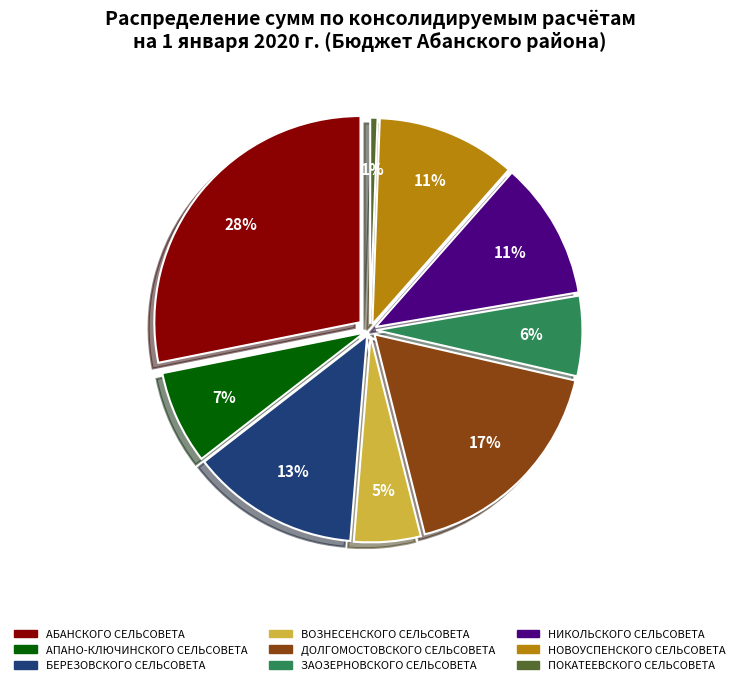

To the nearest percent, what is the average slice percentage?

11%